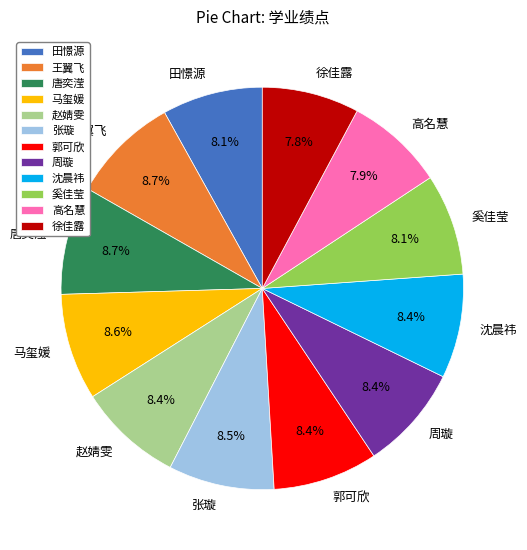

Is 田憬源 the majority of the pie?

No